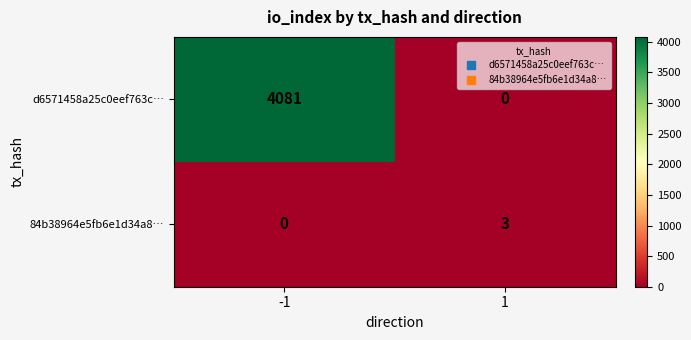

The 84b38964e5fb6e1d34a8… series shows 0 at -1. True or false?

True